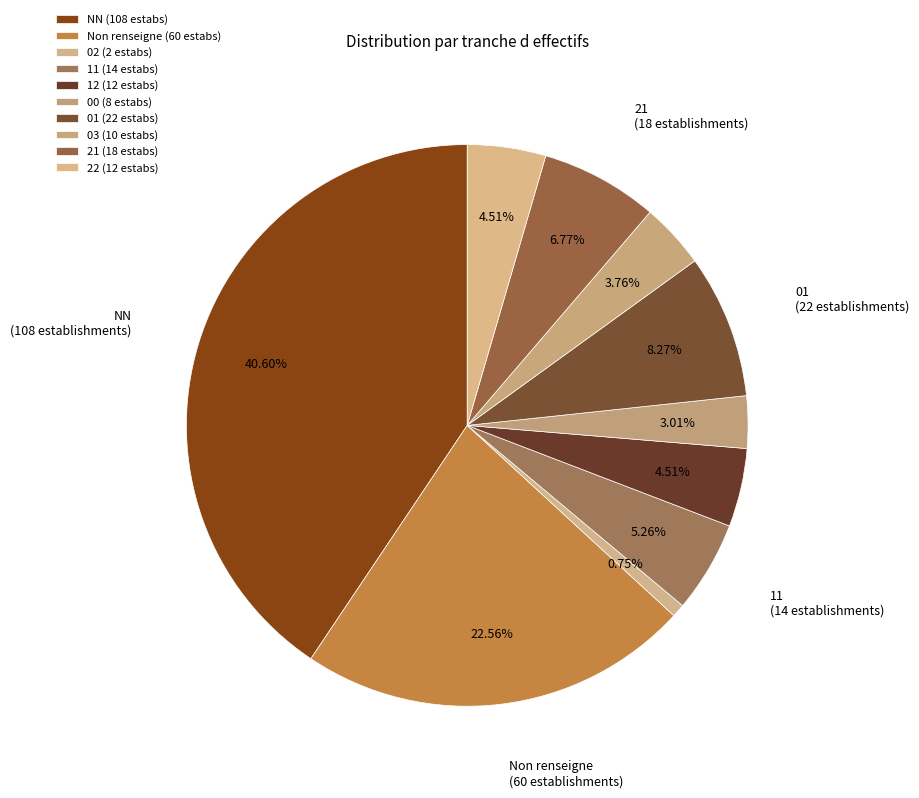

To the nearest percent, what is the difference between the largest and smallest slice percentages?

40%